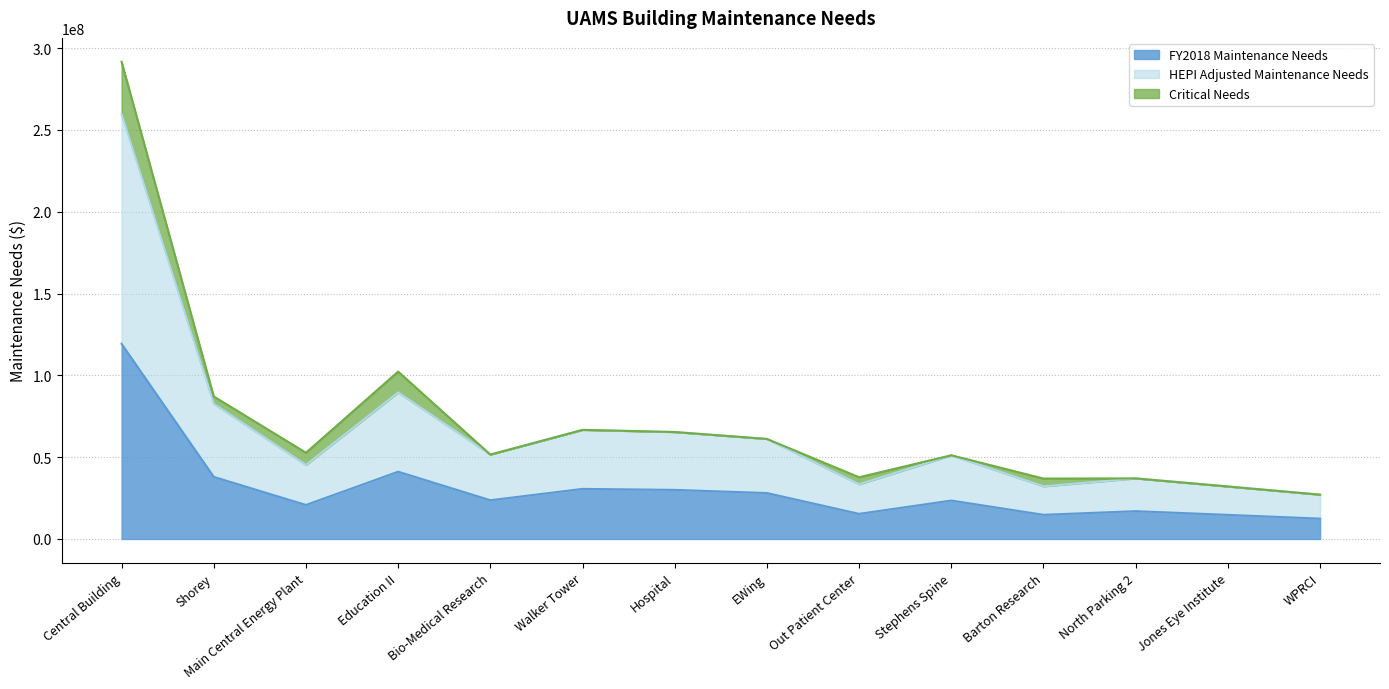

How many values in the FY2018 Maintenance Needs series exceed 23666504?

6